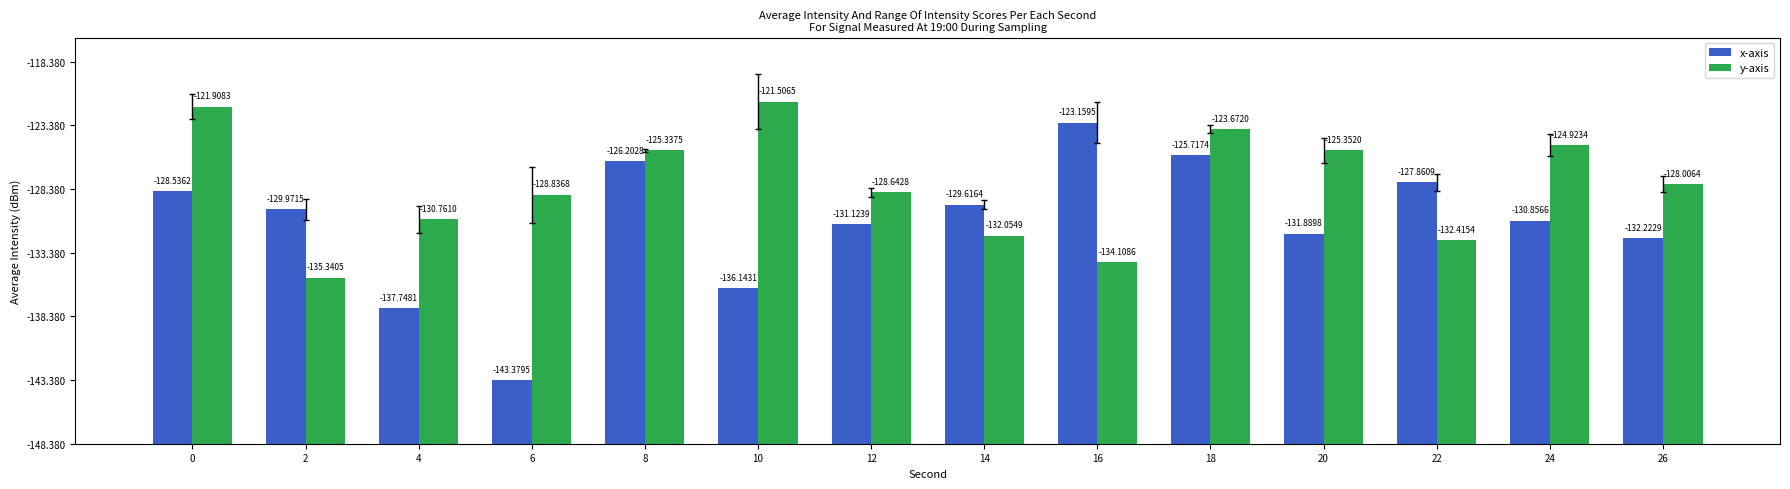

Are the bars grouped side by side (vs. stacked)?

Yes